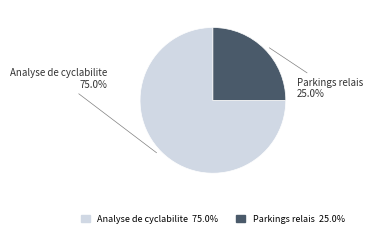

To the nearest percent, what is the average slice percentage?

50%